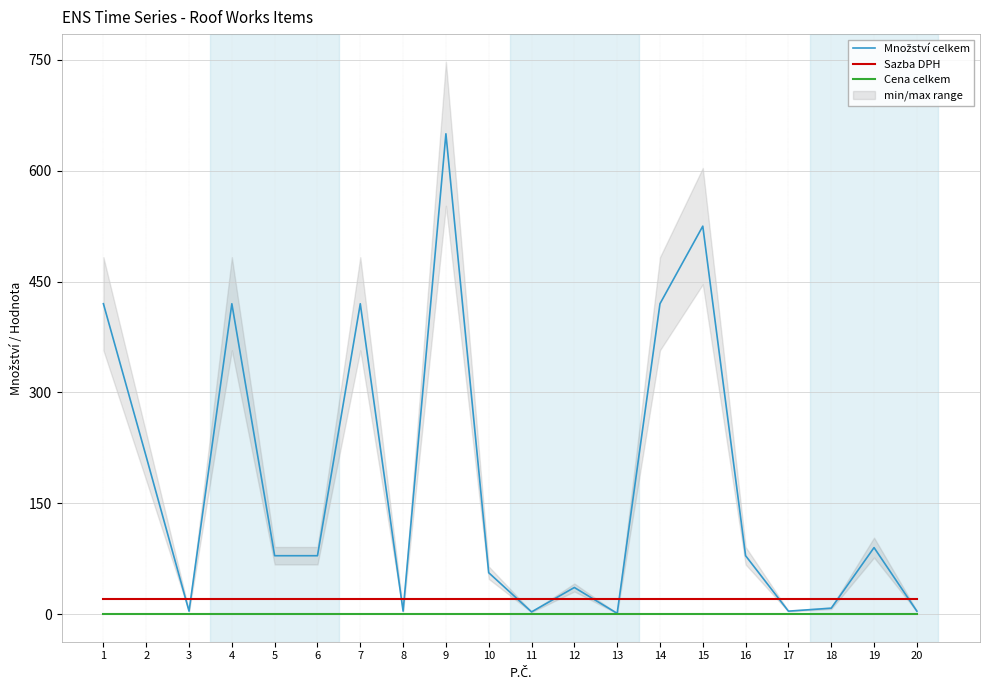

Is it true that Množství celkem equals 36 at 12?

True